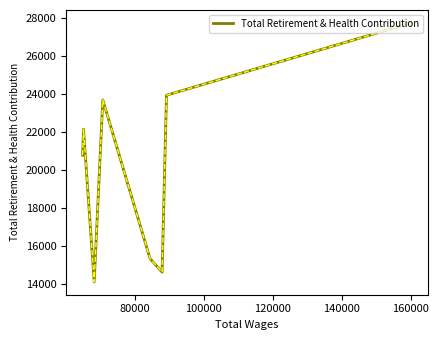

What is the sum of all values?

162339